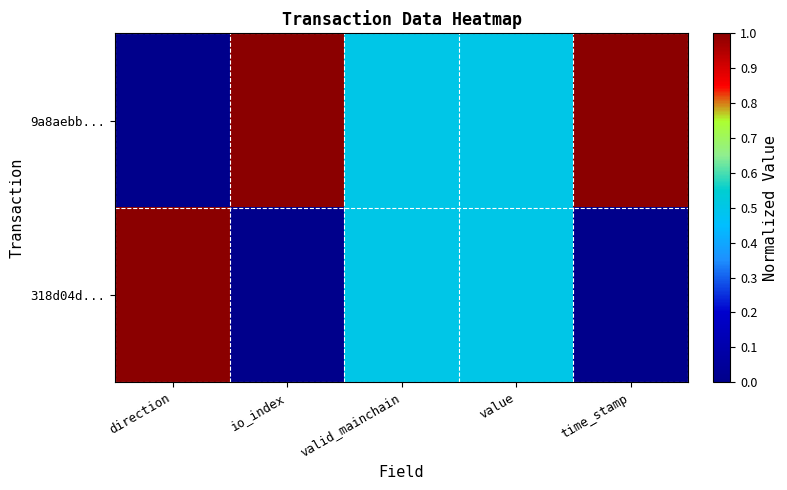

Between io_index and time_stamp, which is larger?

io_index